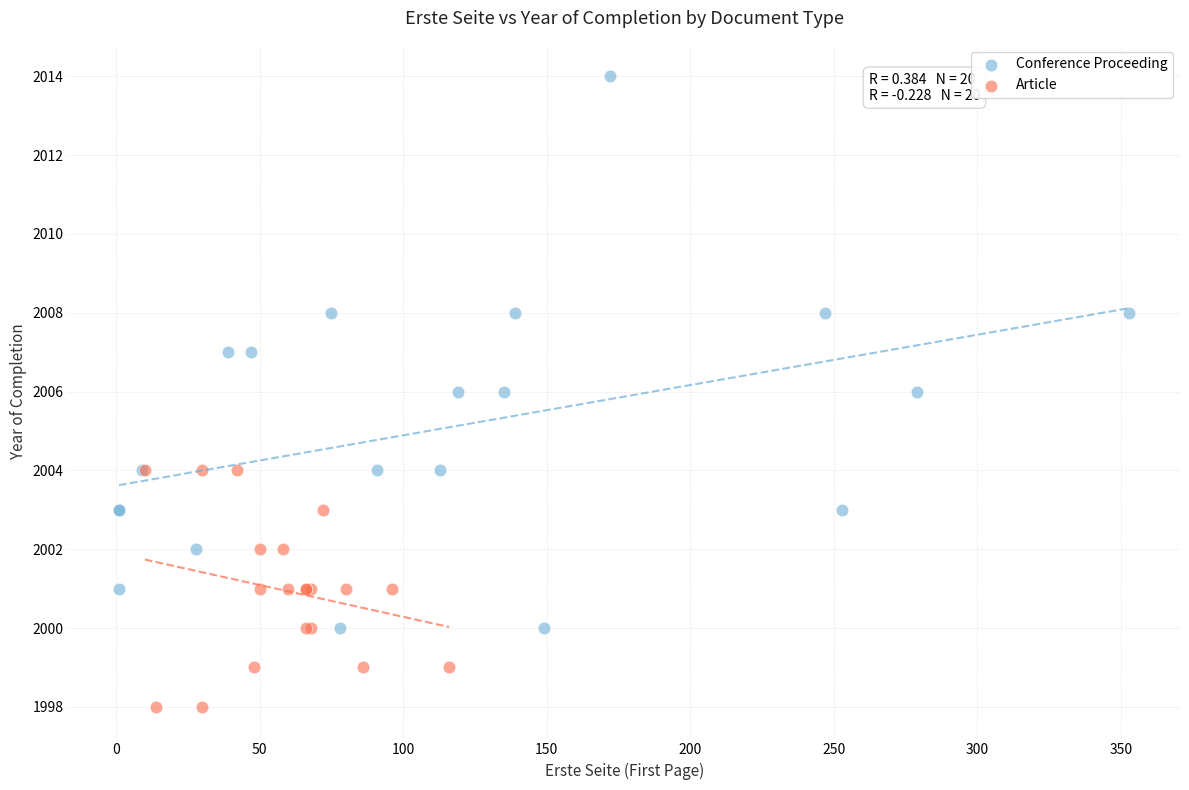

Which series contains the lowest Y value?

Article